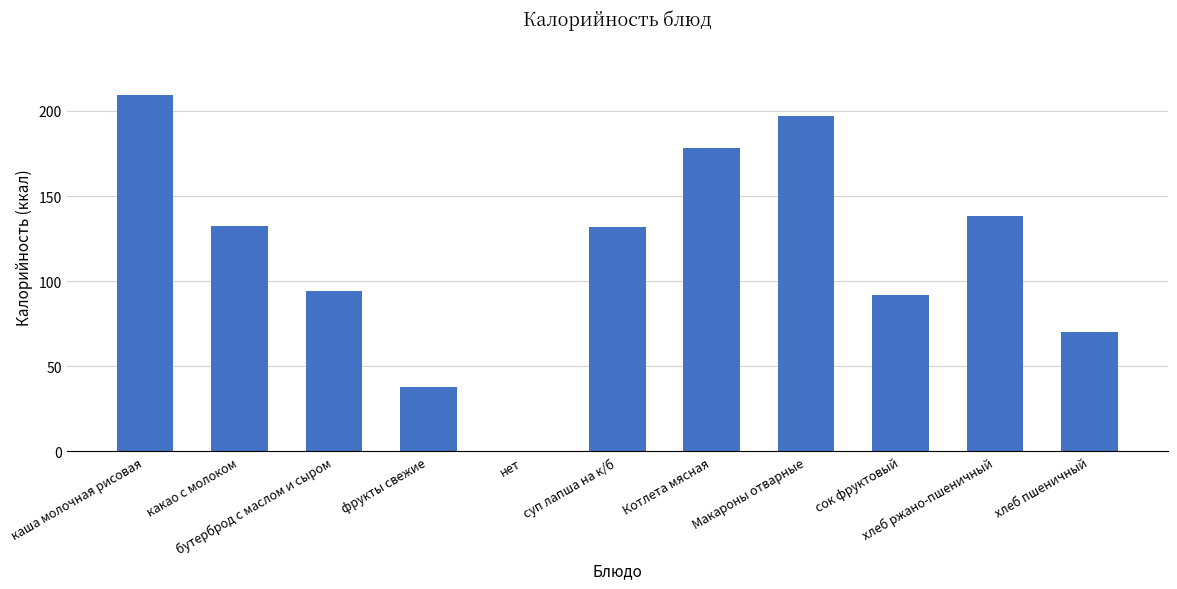

How many data points does each series have?

11